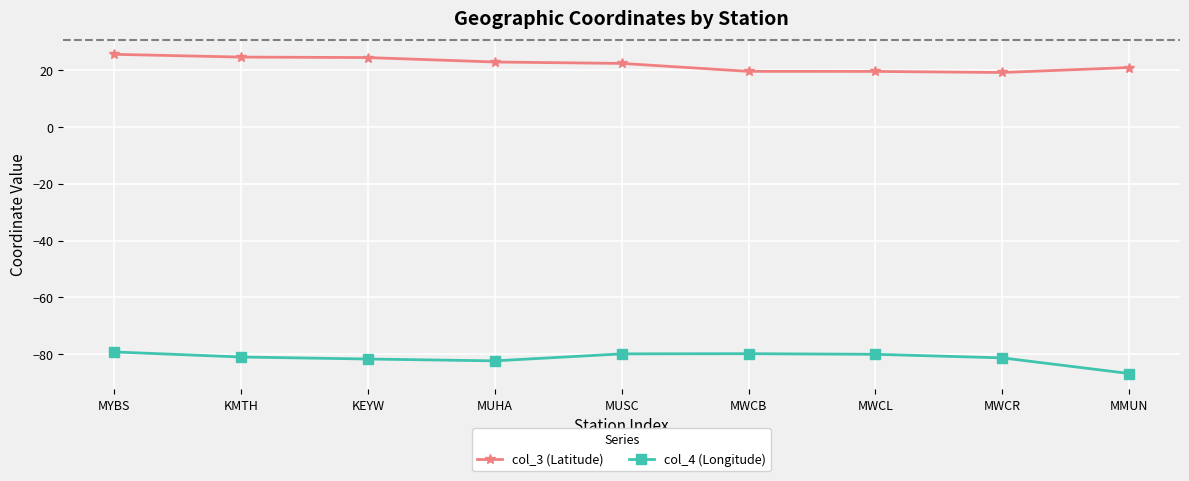

At which category is the sum across all series the highest?

MYBS